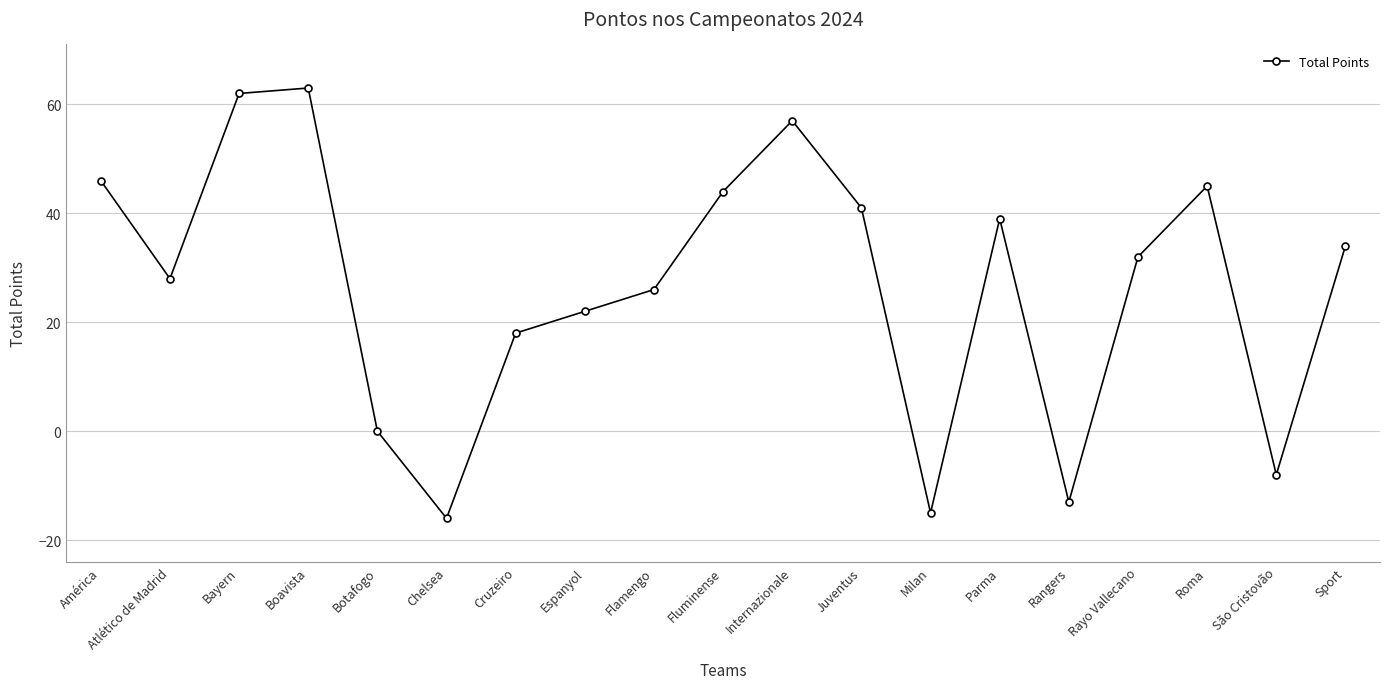

What is the change in value from Chelsea to Rayo Vallecano?

+48